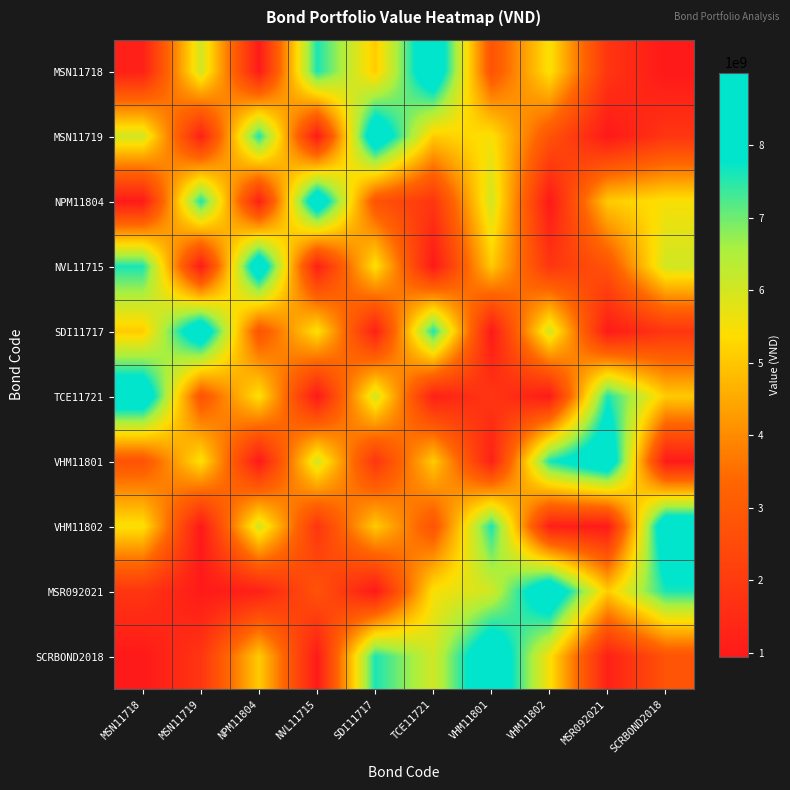

Which has a higher value, TCE11721 or MSR092021?

TCE11721